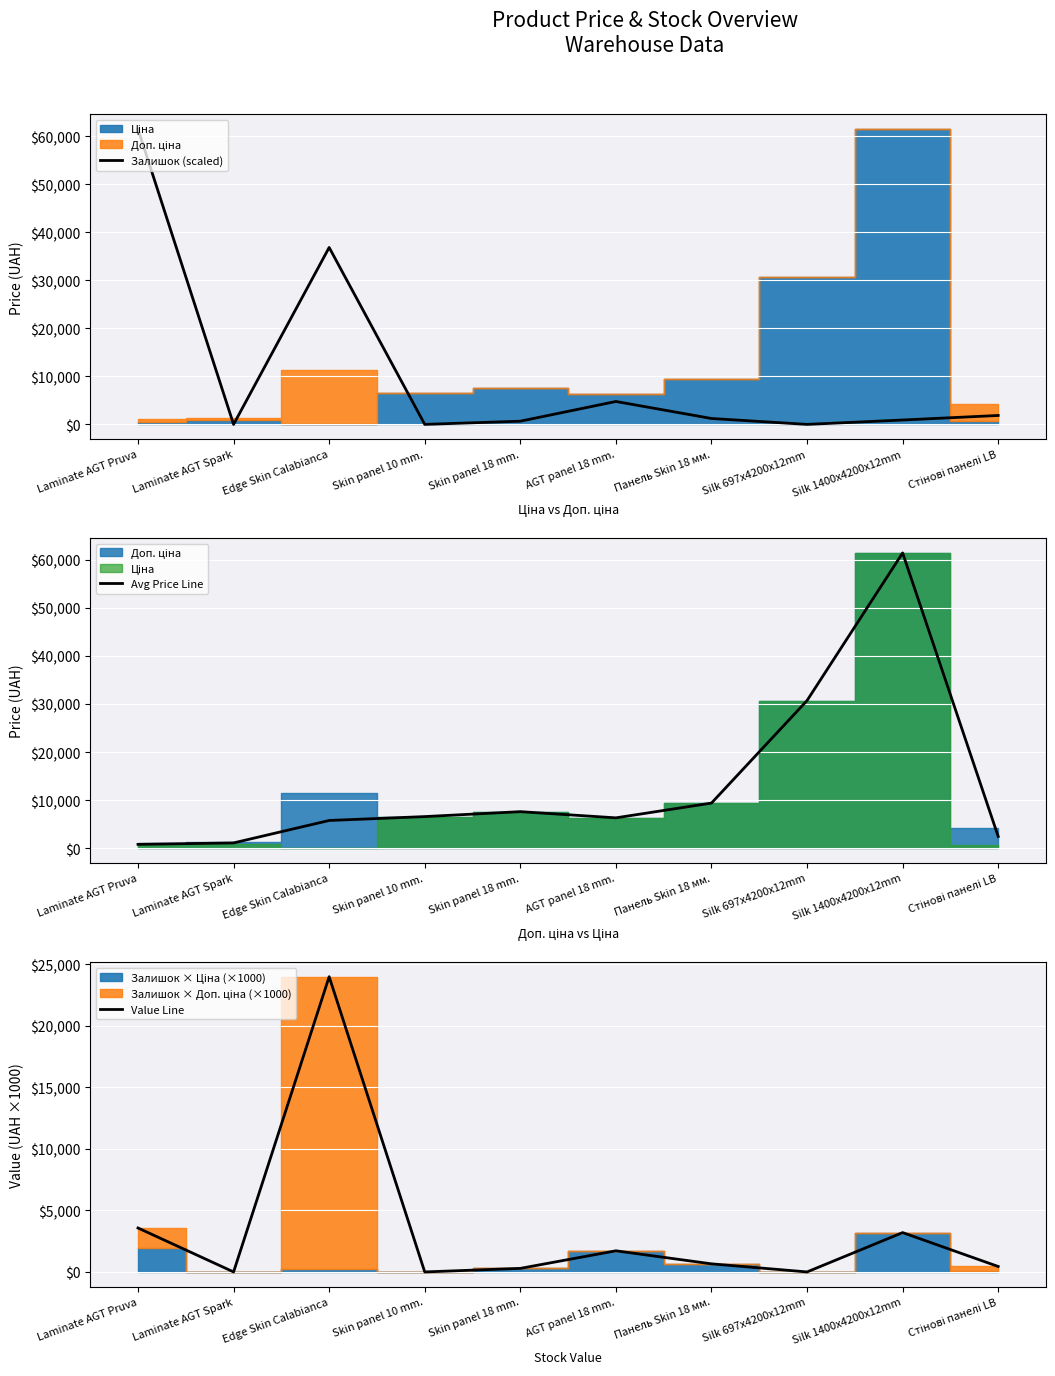

The value of Avg Price Line at Silk 1400x4200x12mm is 61434.3. True or false?

True